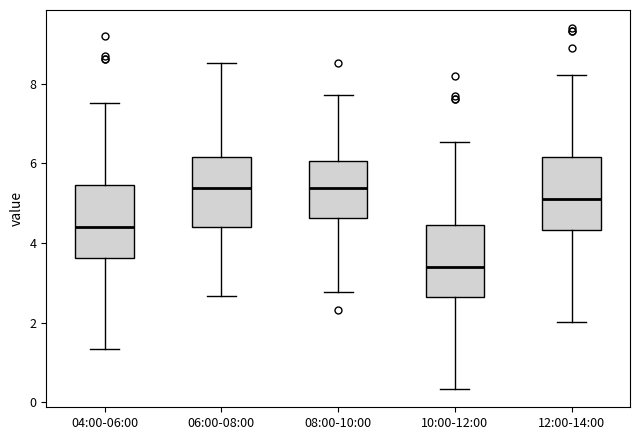

Where does the lower whisker of the box for 06:00-08:00 end on the y-axis? The values are not printed on the chart, so give them approximately, as read against the axis.

2.6